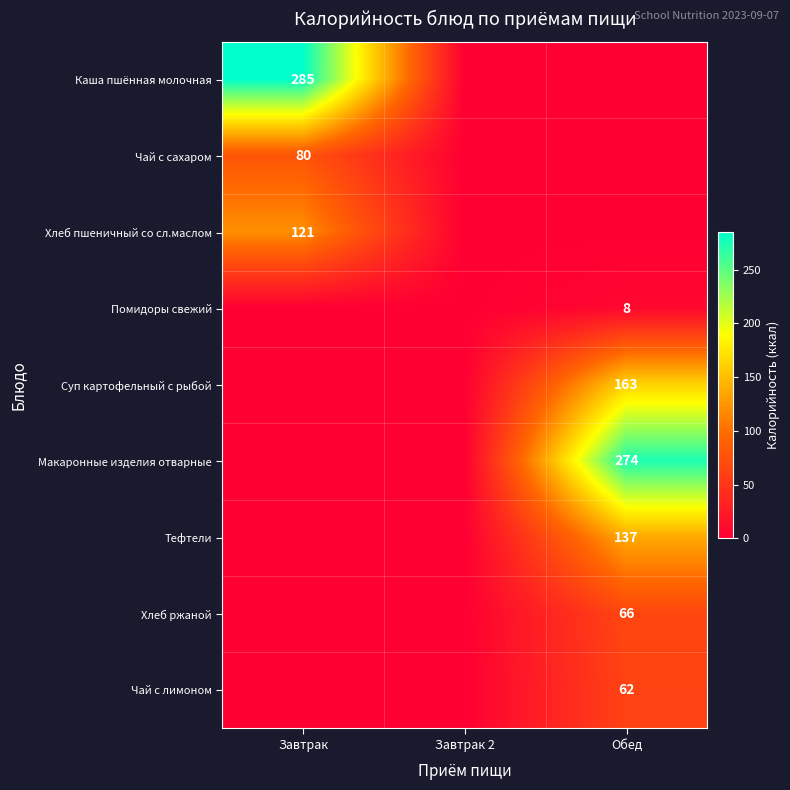

The Помидоры свежий series shows 8 at Обед. True or false?

True